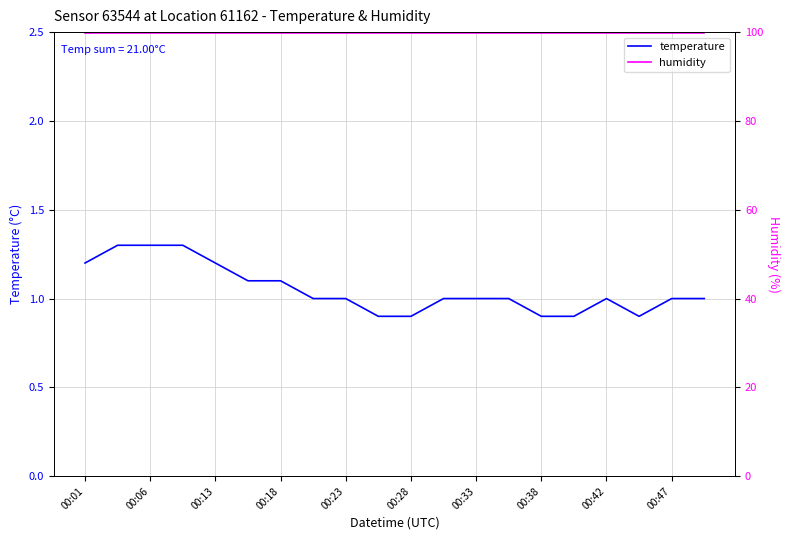

Where is humidity nearest to the value 99?

00:01